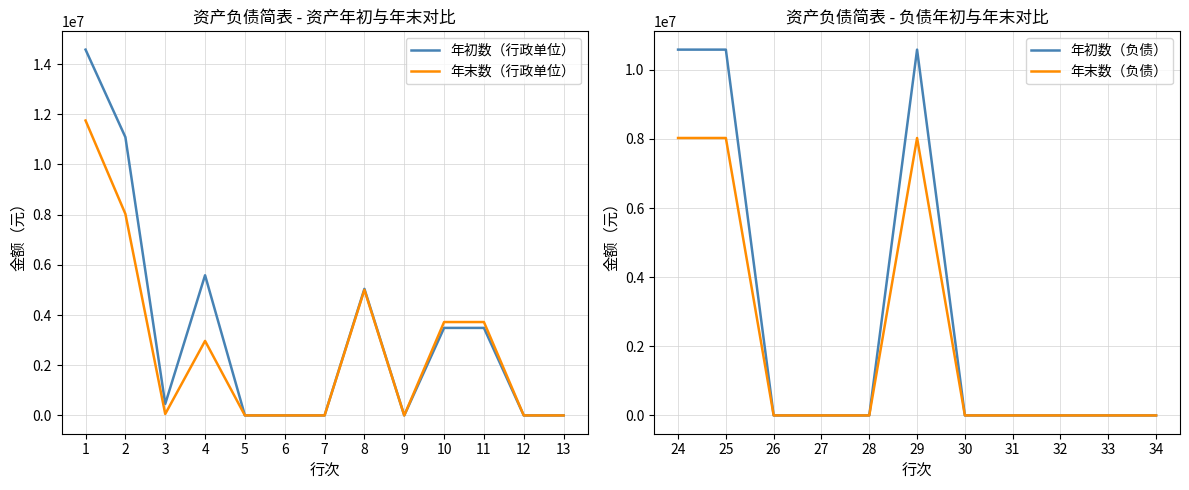

The value of 年末数（行政单位） at 11 is 6471735.9. True or false?

False